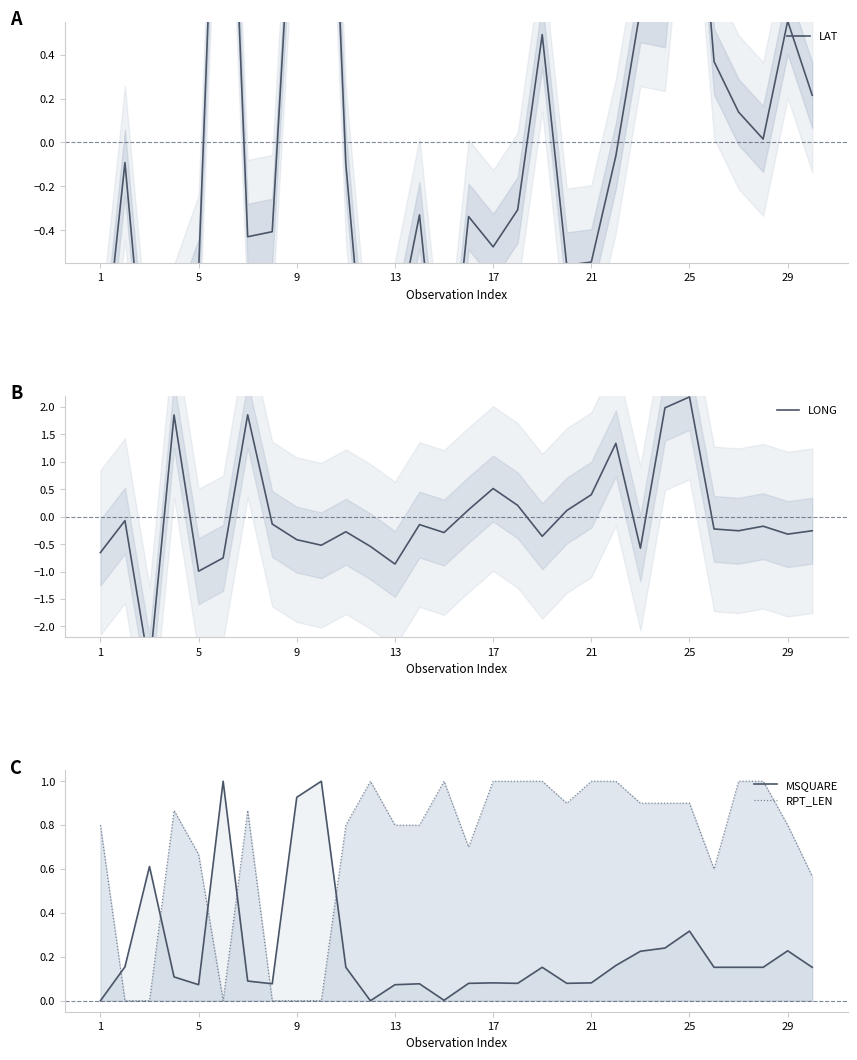

At which category is the sum across all series the highest?

25